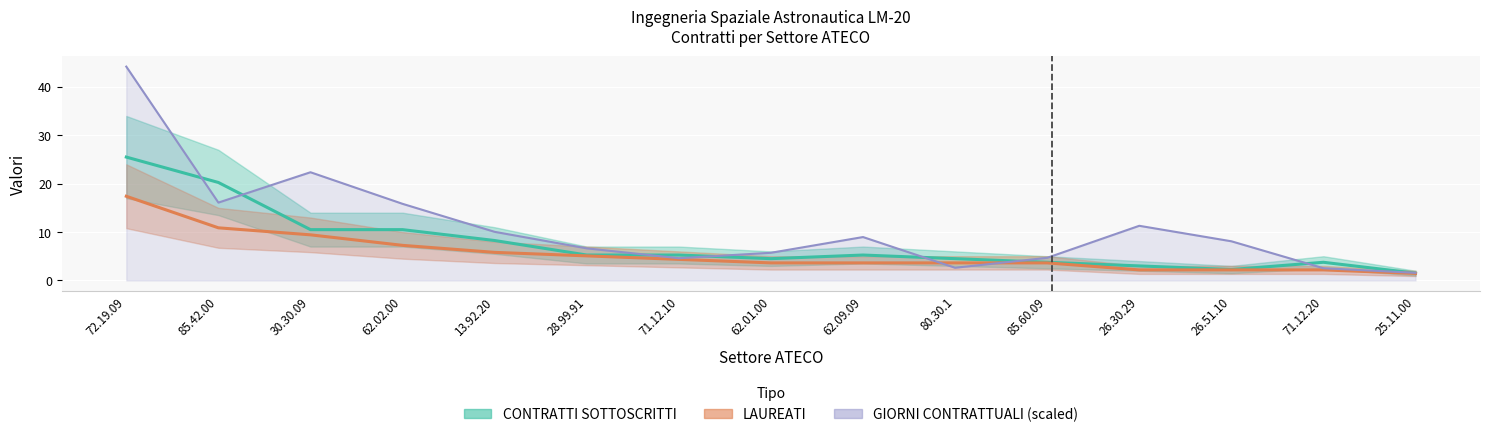

What is the sum of the CONTRATTI SOTTOSCRITTI values at 72.19.09 and 62.02.00?

36.0